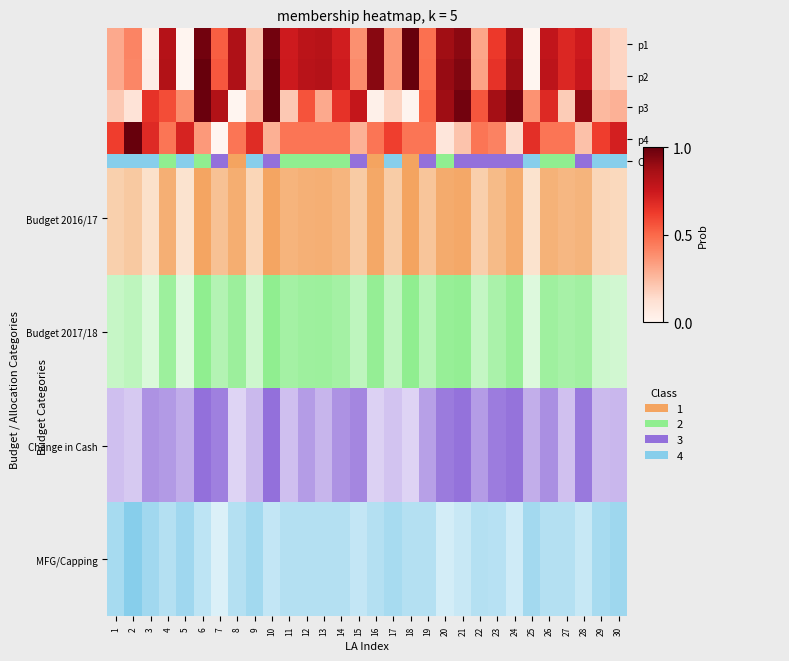

Rank the series by their maximum value, from highest to lowest.

p1, p2, p3, p4